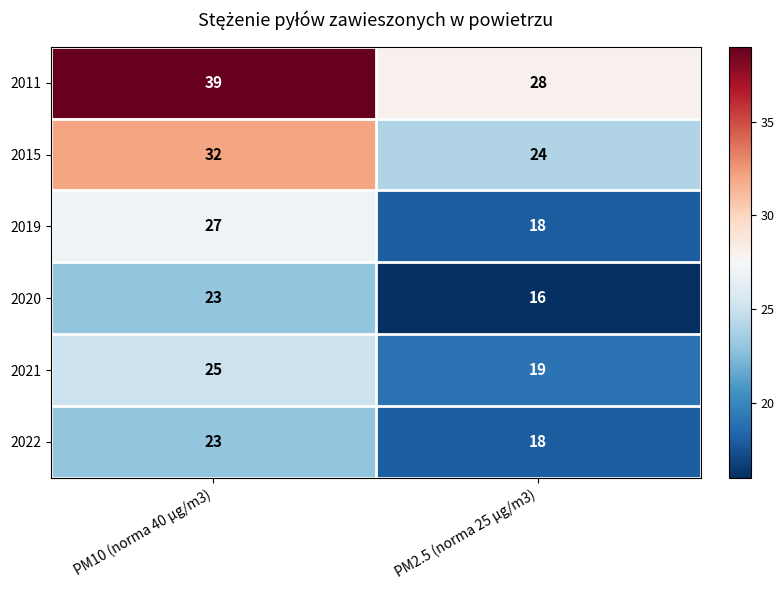

Reading left to right, extract all data points from this chart.

2011: 39	28
2015: 32	24
2019: 27	18
2020: 23	16
2021: 25	19
2022: 23	18